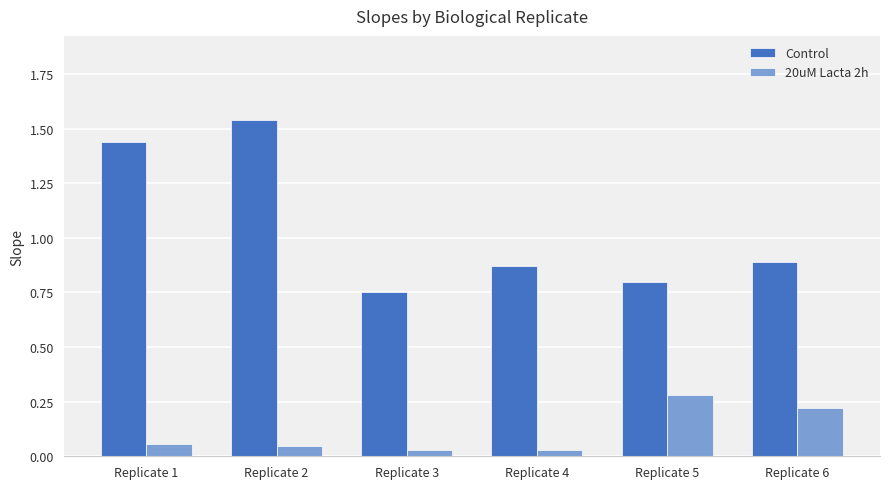

Which series has the widest spread of values?

Control